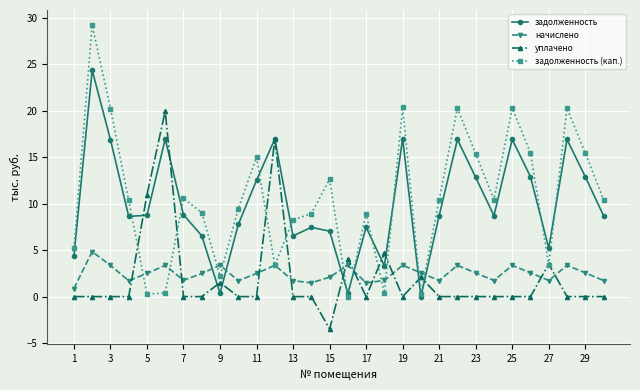

What is the maximum value for уплачено?

19.9